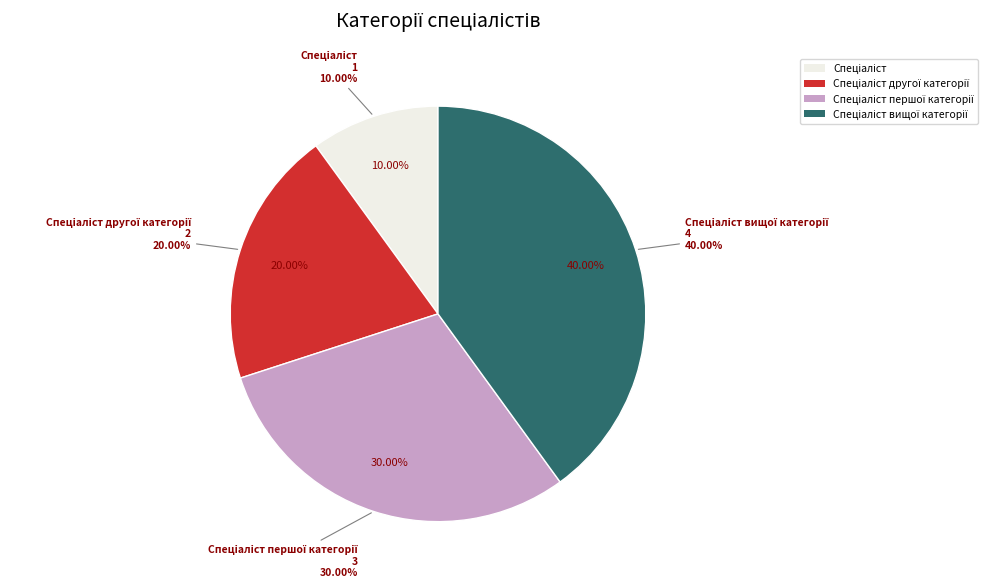

How many segments does this pie chart have?

4